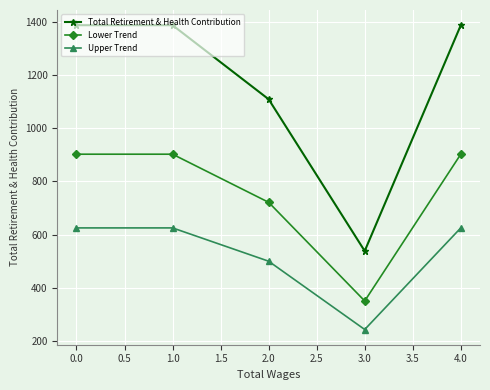

True or false: Lower Trend and Upper Trend cross at least once.

False